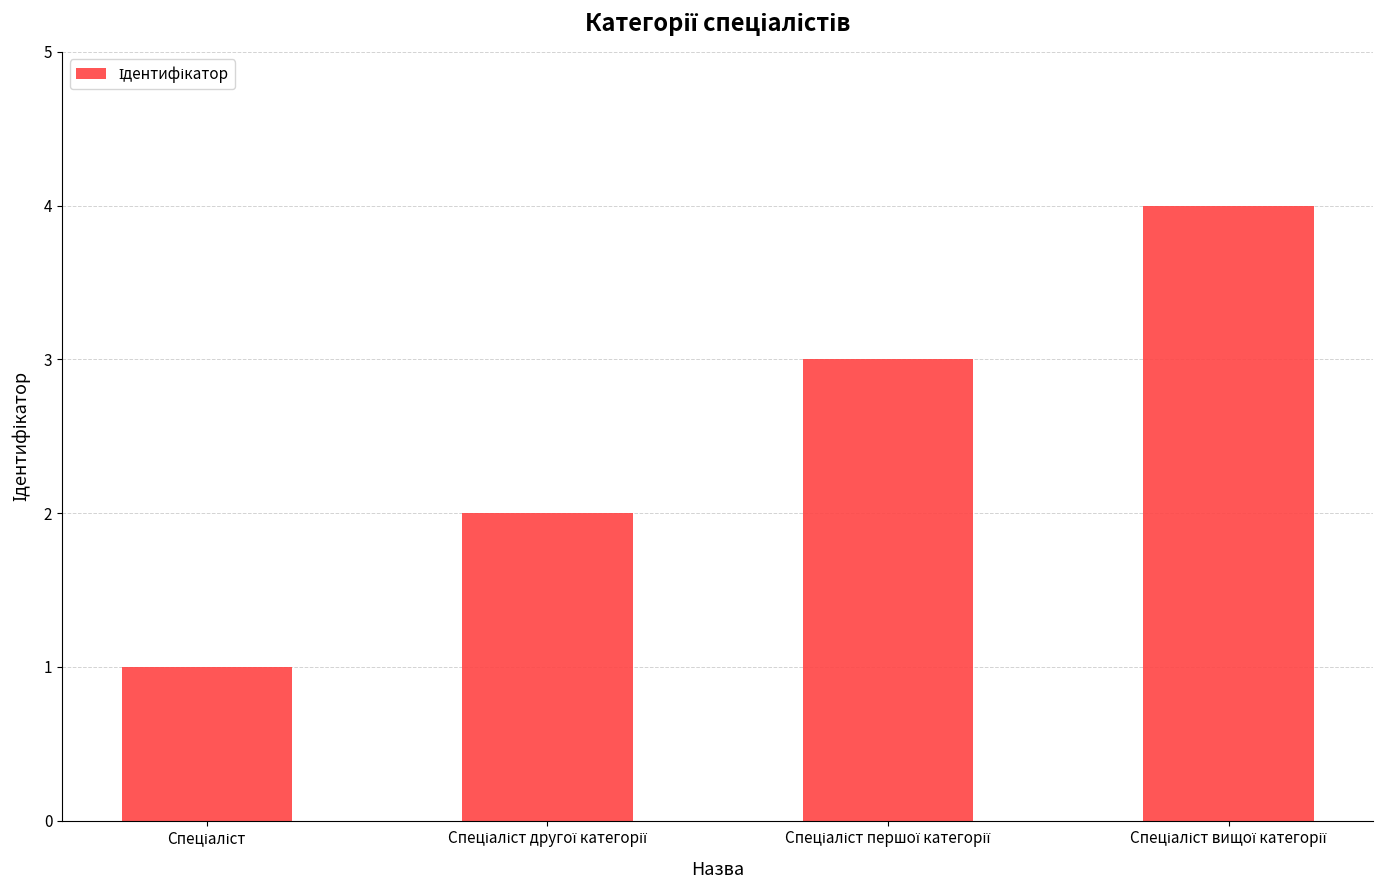

Reading left to right, extract all data points from this chart.

1	2	3	4